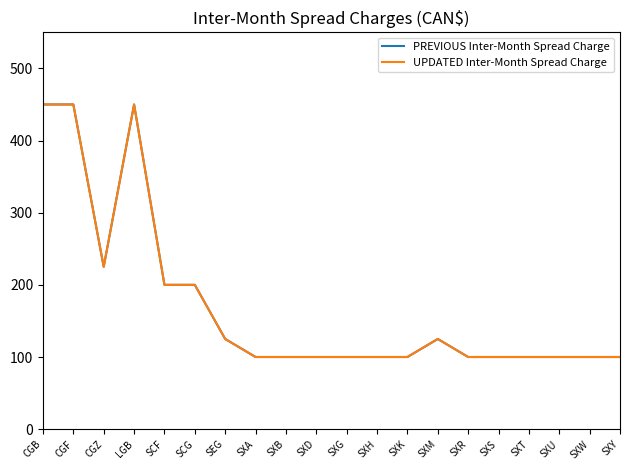

Is it true that PREVIOUS Inter-Month Spread Charge equals 43 at SXY?

False